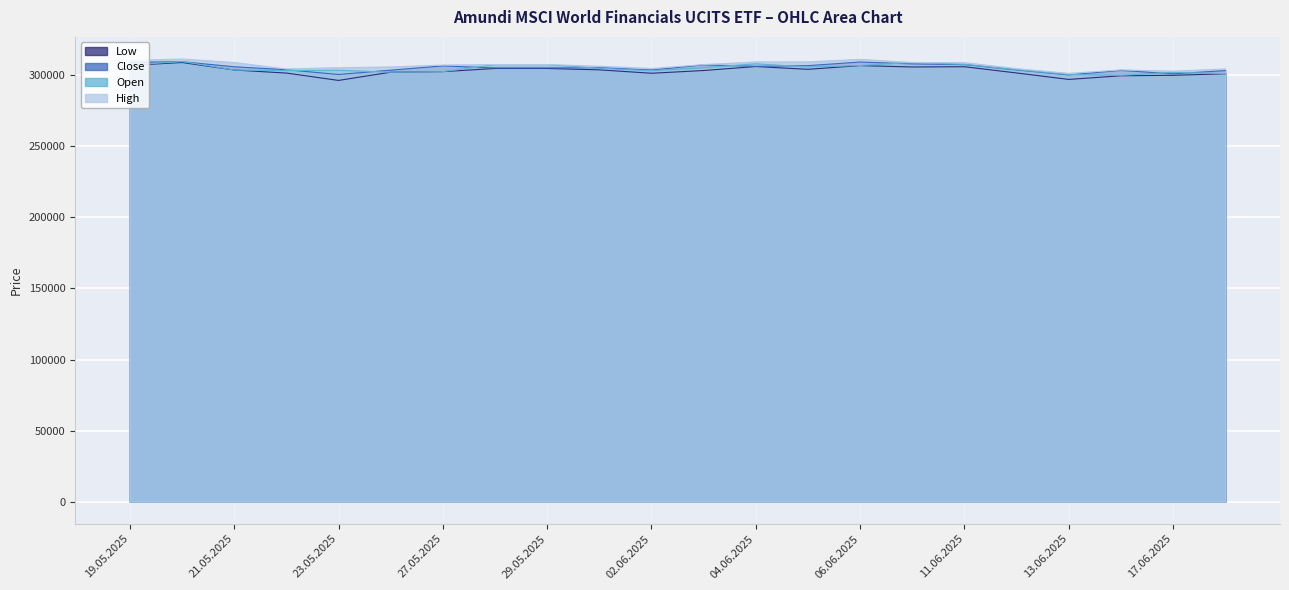

What value does the Open series have at 13.06.2025?

300552